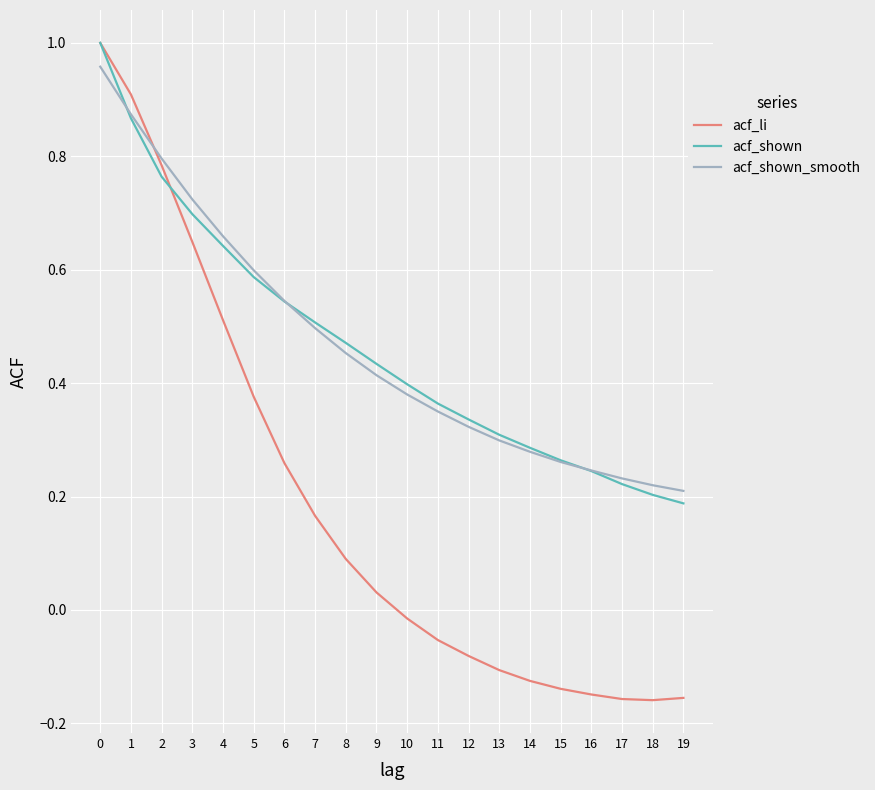

Between 4 and 13, which series saw the biggest shift?

acf_li